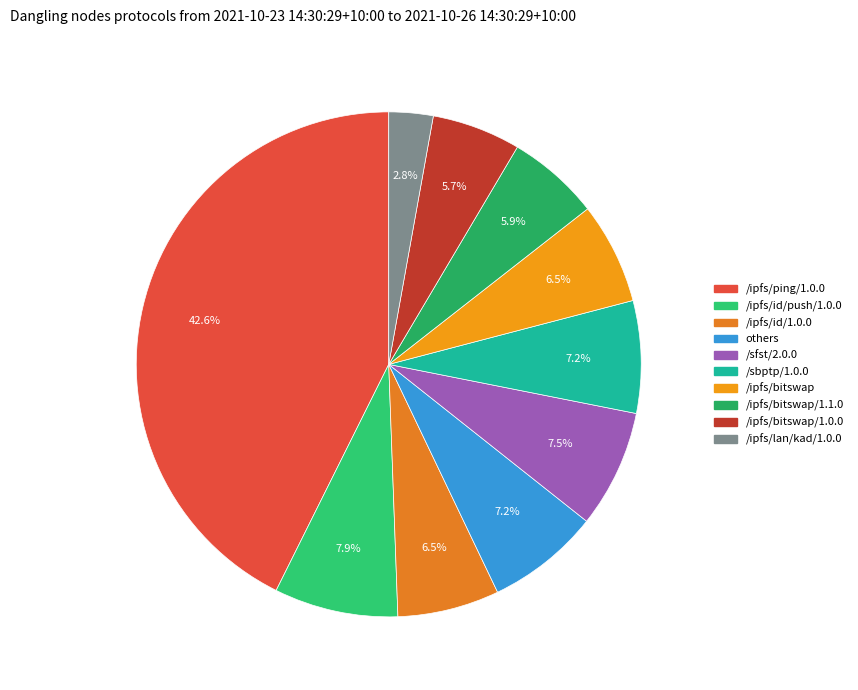

How many slices are in this pie chart?

10